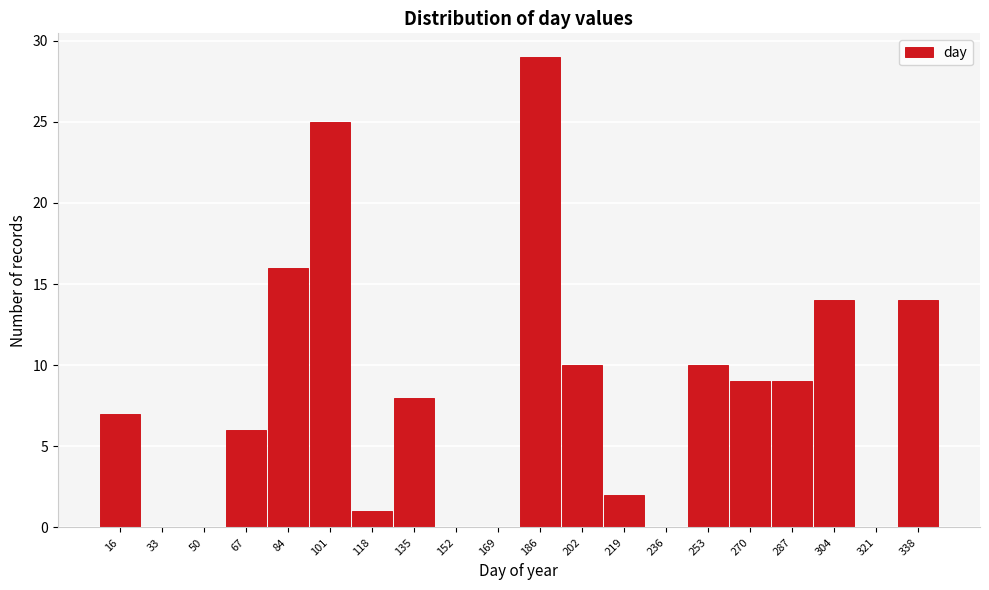

Reading right to left, transcribe all the data shown in this chart.

338=14	321=0	304=14	287=9	270=9	253=10	236=0	219=2	202=10	186=29	169=0	152=0	135=8	118=1	101=25	84=16	67=6	50=0	33=0	16=7